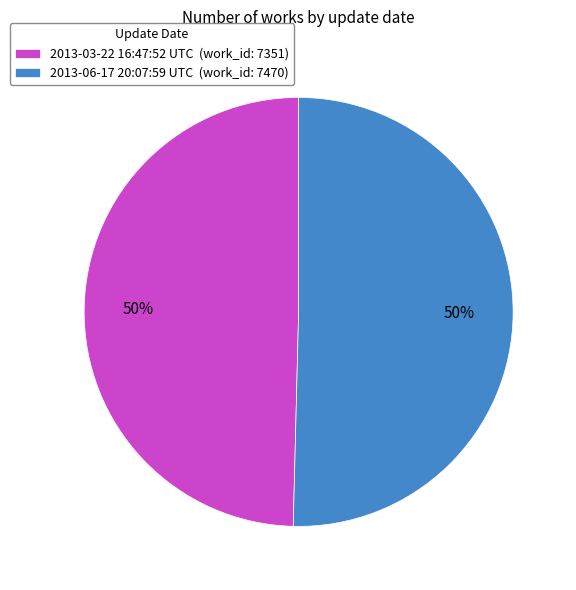

Approximately how many times larger is the value at 2013-06-17 20:07:59 UTC (work_id: 7470) compared to 2013-03-22 16:47:52 UTC (work_id: 7351)?

1.0